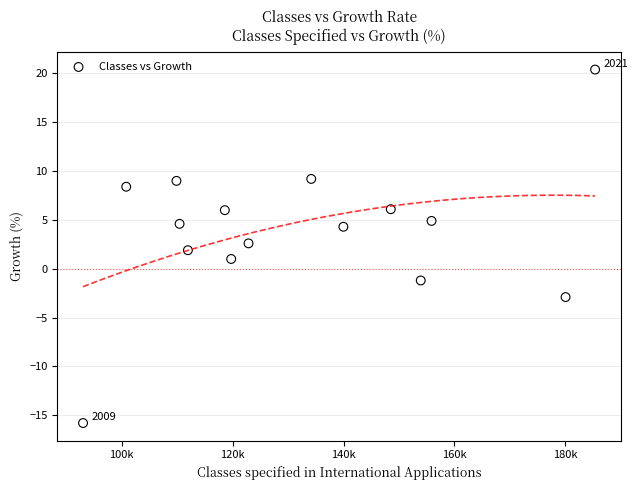

What is the range of X values (max minus min)?

92378.0